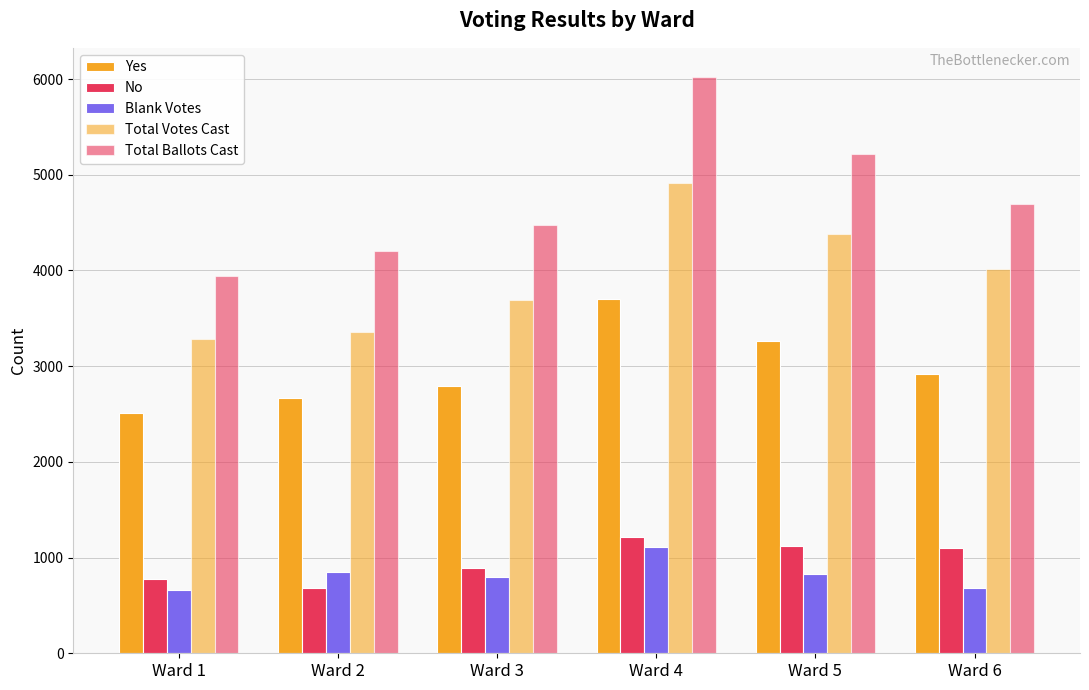

Where does the Blank Votes series first go above 831?

Ward 2